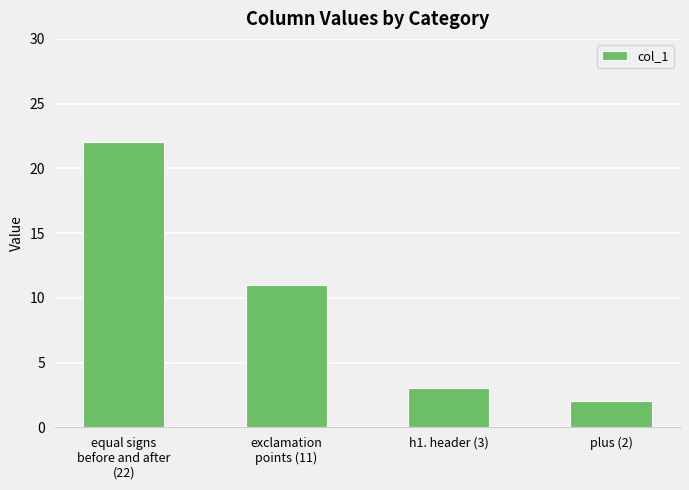

Which has a higher value, plus (2) or equal signs
before and after
(22)?

equal signs
before and after
(22)